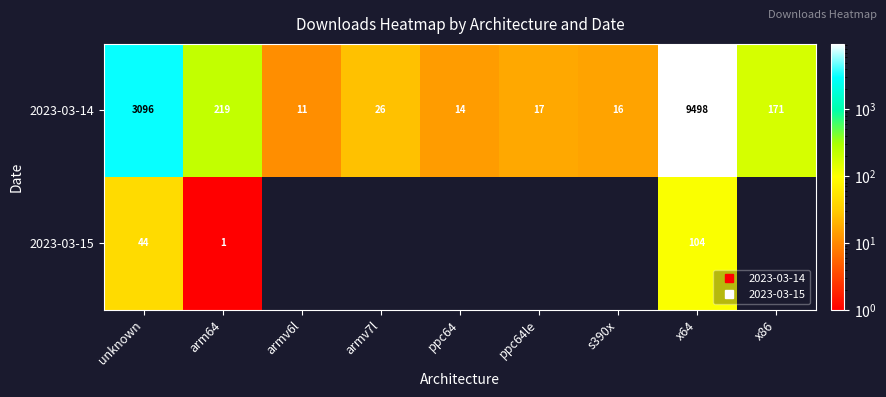

The 2023-03-14 series shows 3096 at unknown. True or false?

True